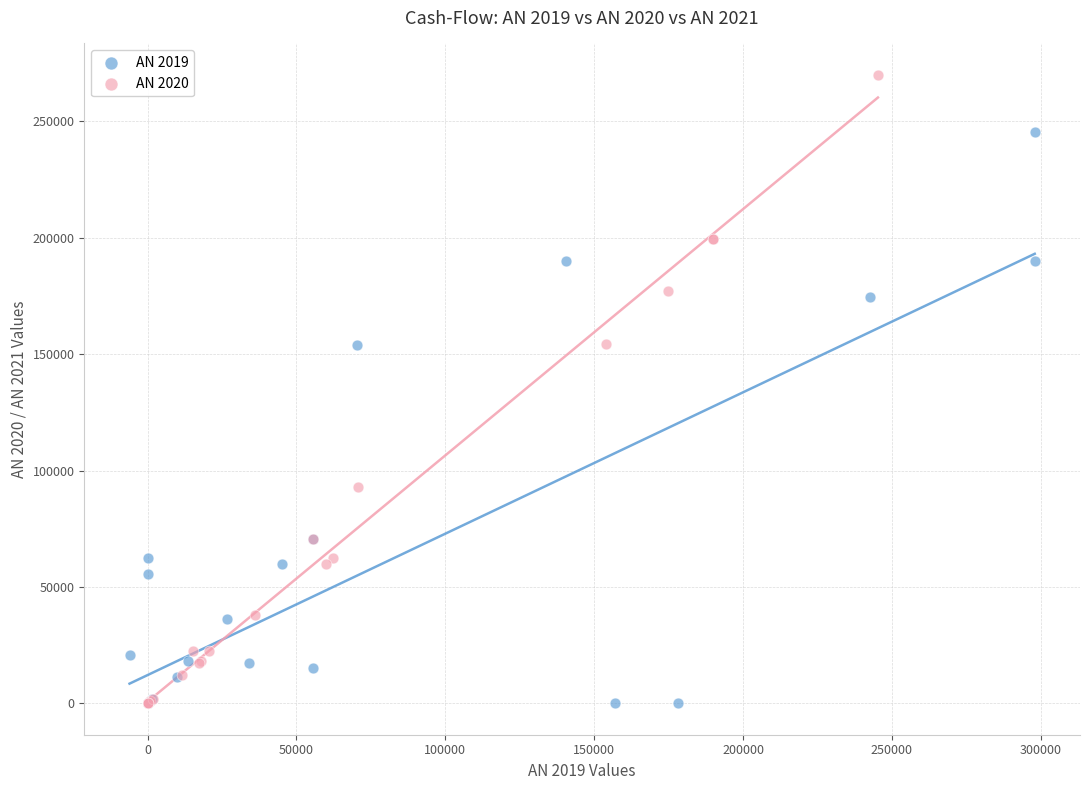

Which series has the widest spread of Y values?

AN 2020